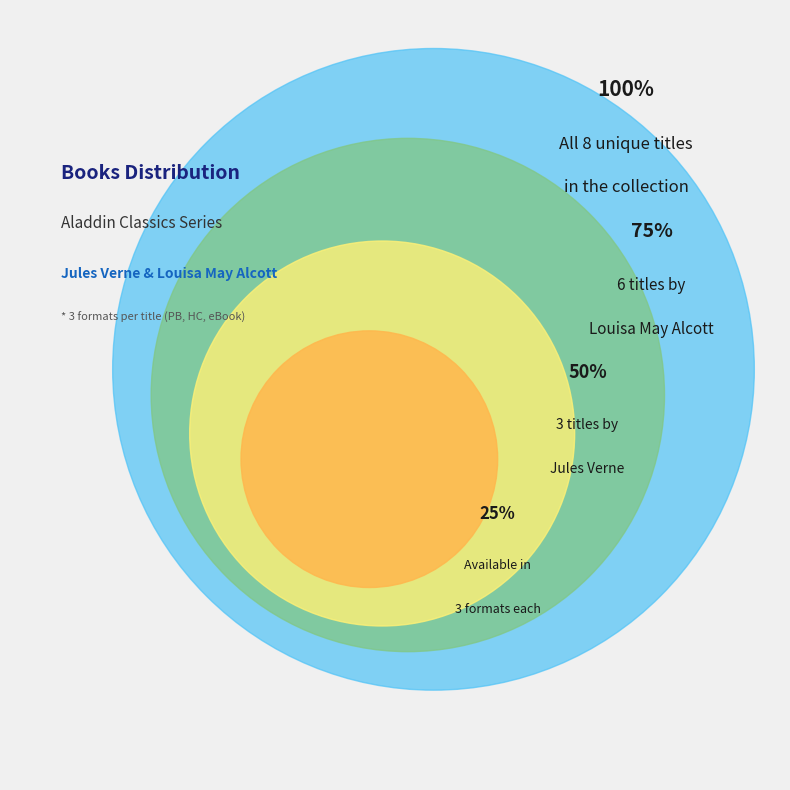

Is there any slice that represents more than half of the pie?

No